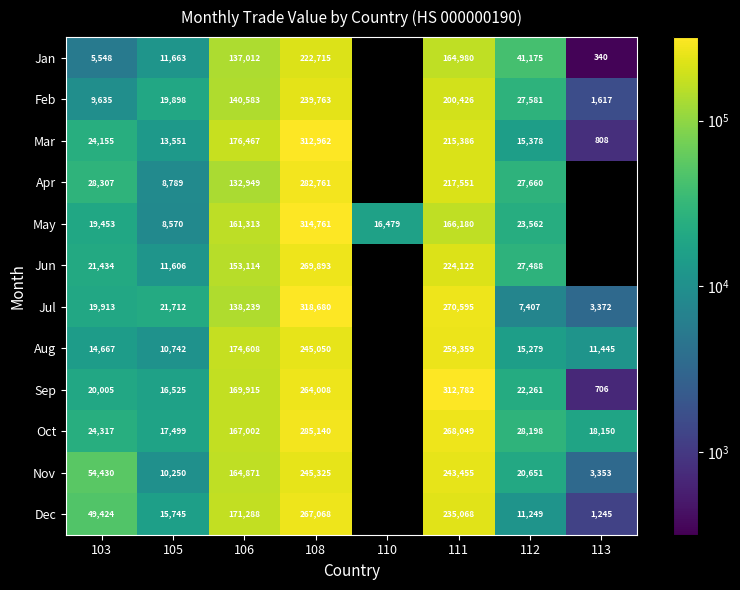

At how many categories does at least one series exceed 144566?

3